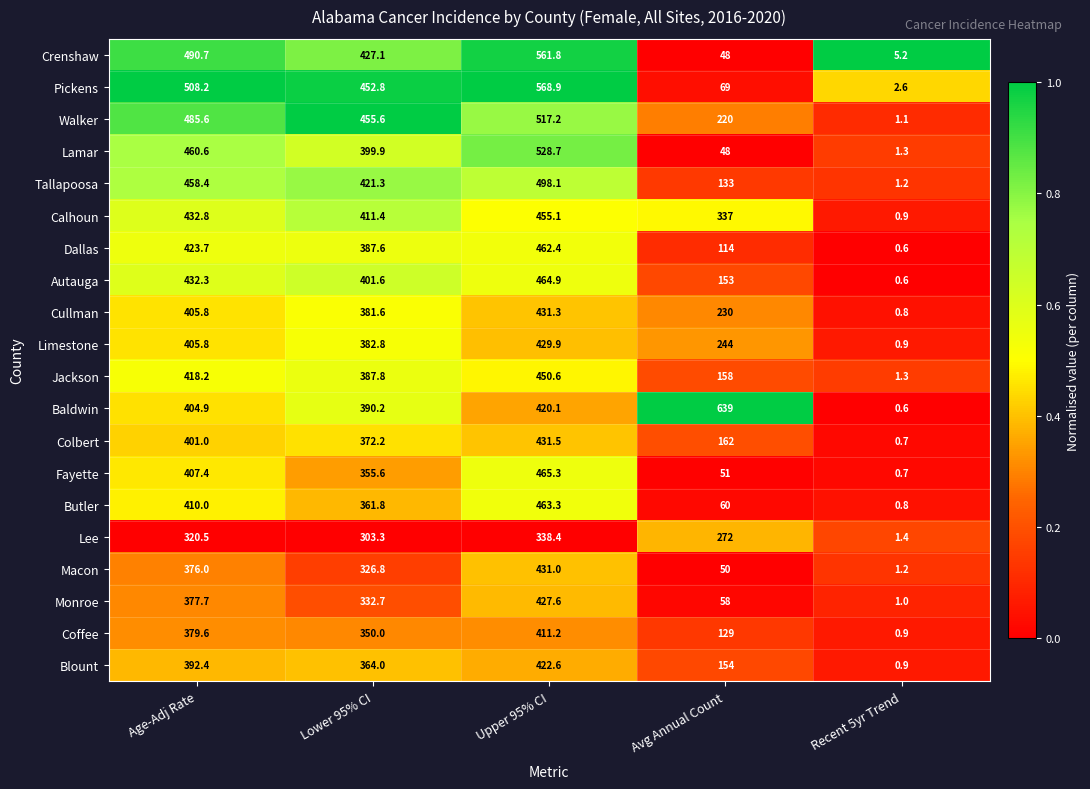

What is the difference between the highest and lowest values at Avg Annual Count?

591.0